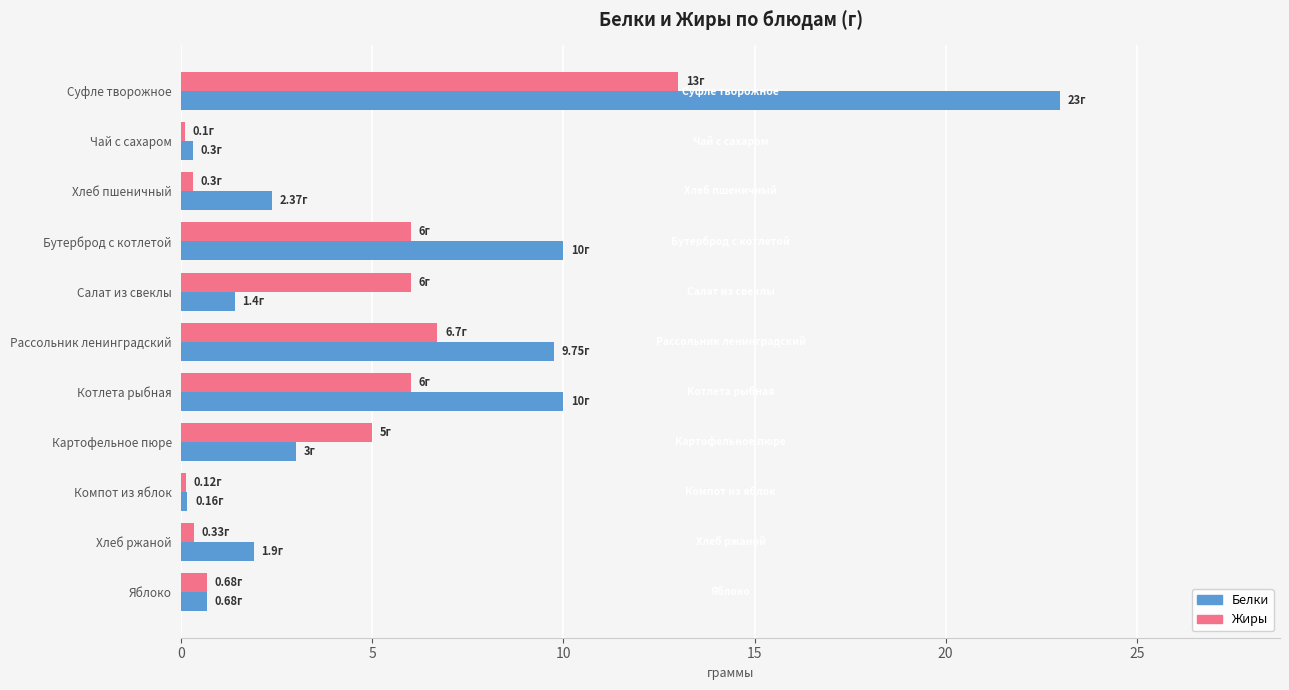

At which category is the sum across all series the highest?

Суфле творожное